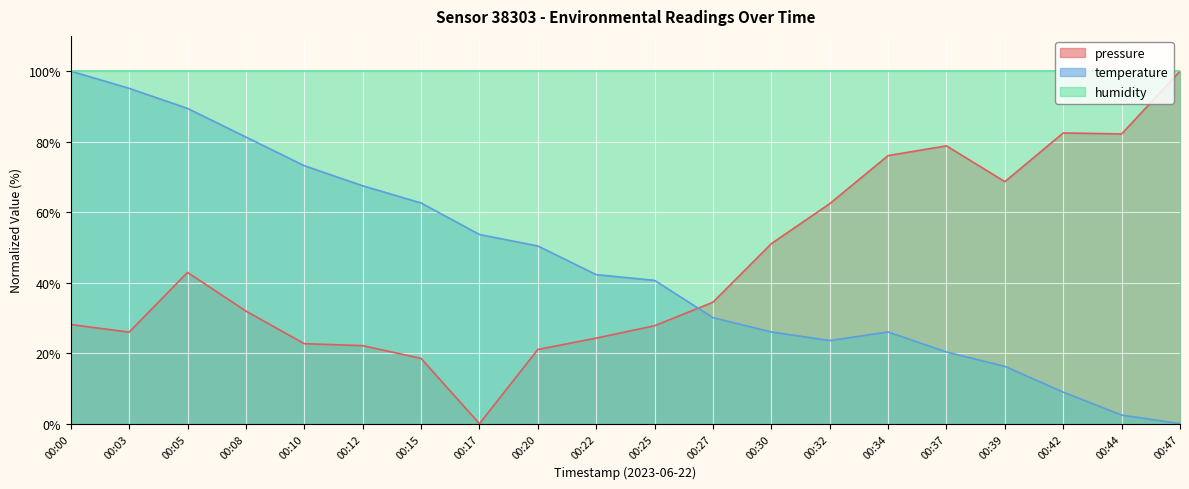

What is the approximate value of pressure at 00:39?

68.6